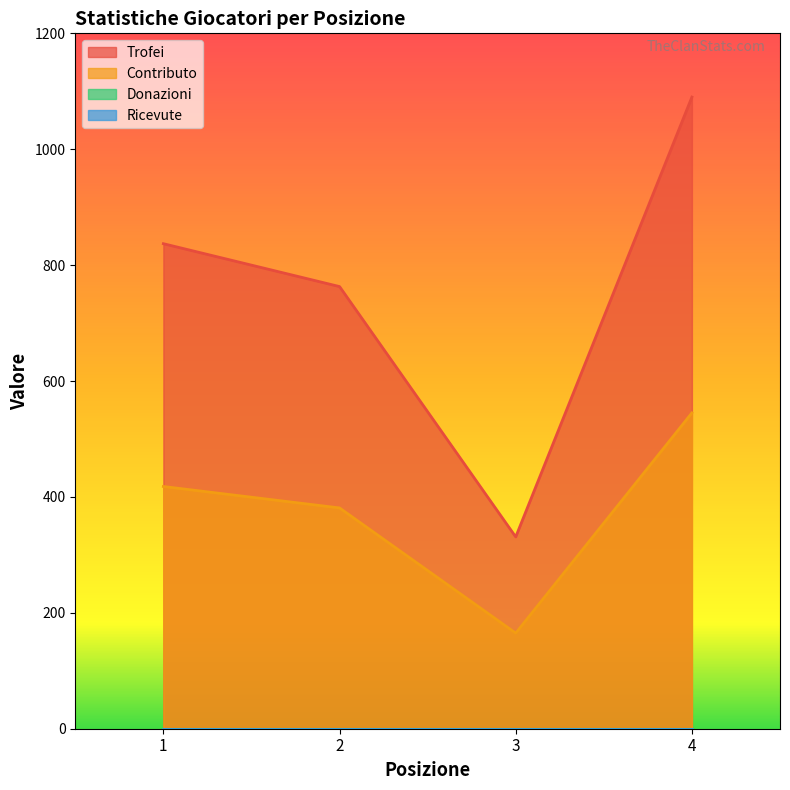

How many interior local valleys does the Trofei series have?

1